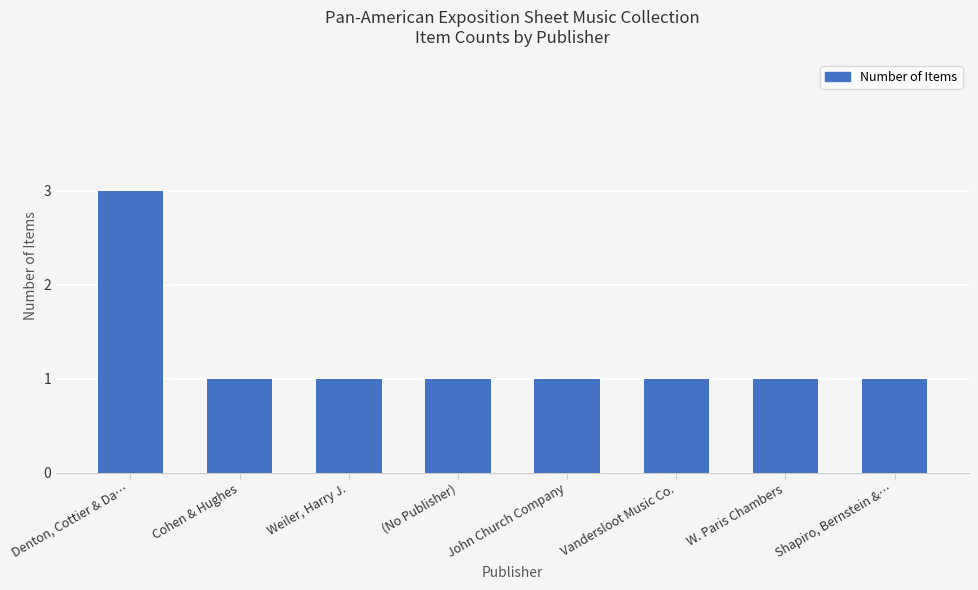

What is the sum of all values?

10